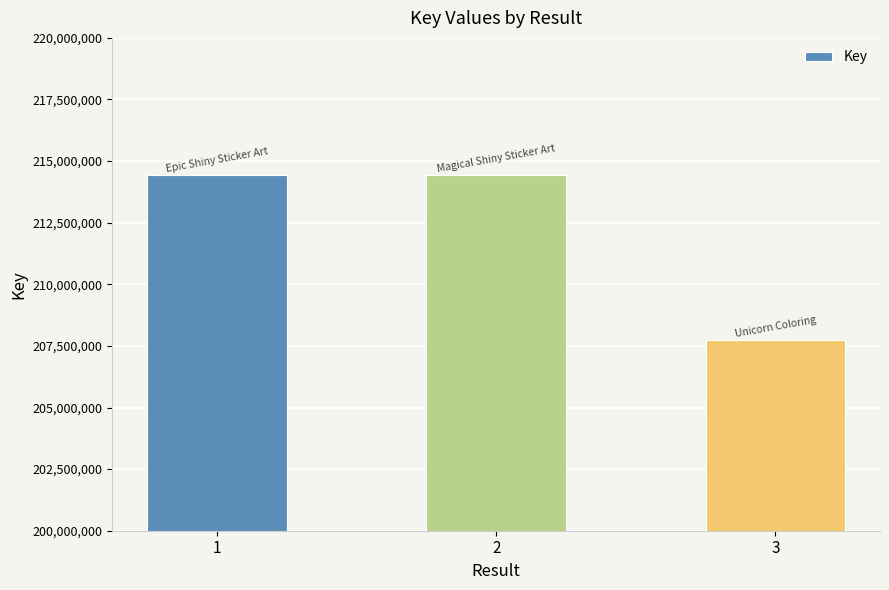

What is the difference between the maximum and minimum values?

6696584